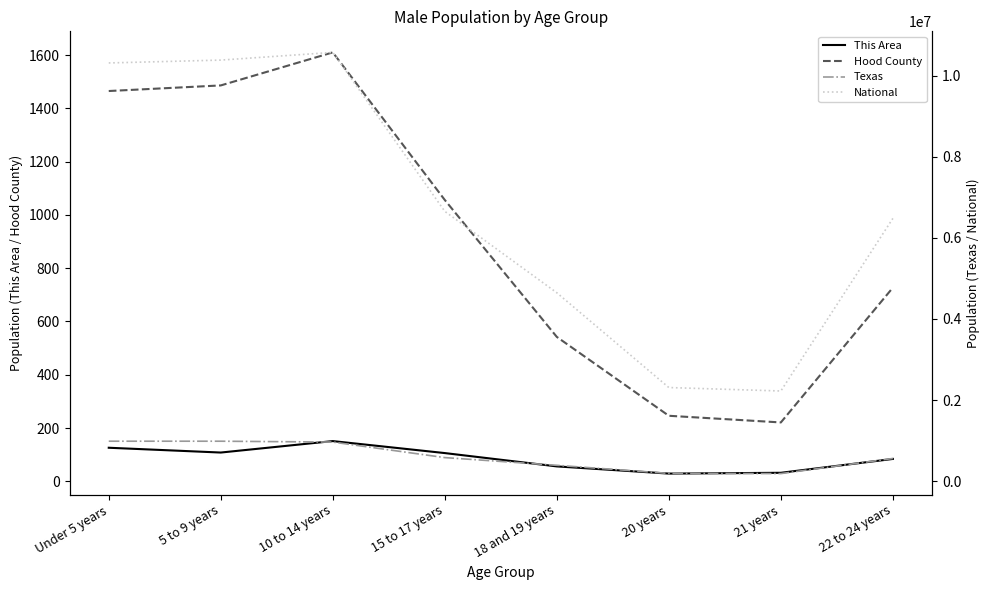

Which series has the largest total across all categories?

National